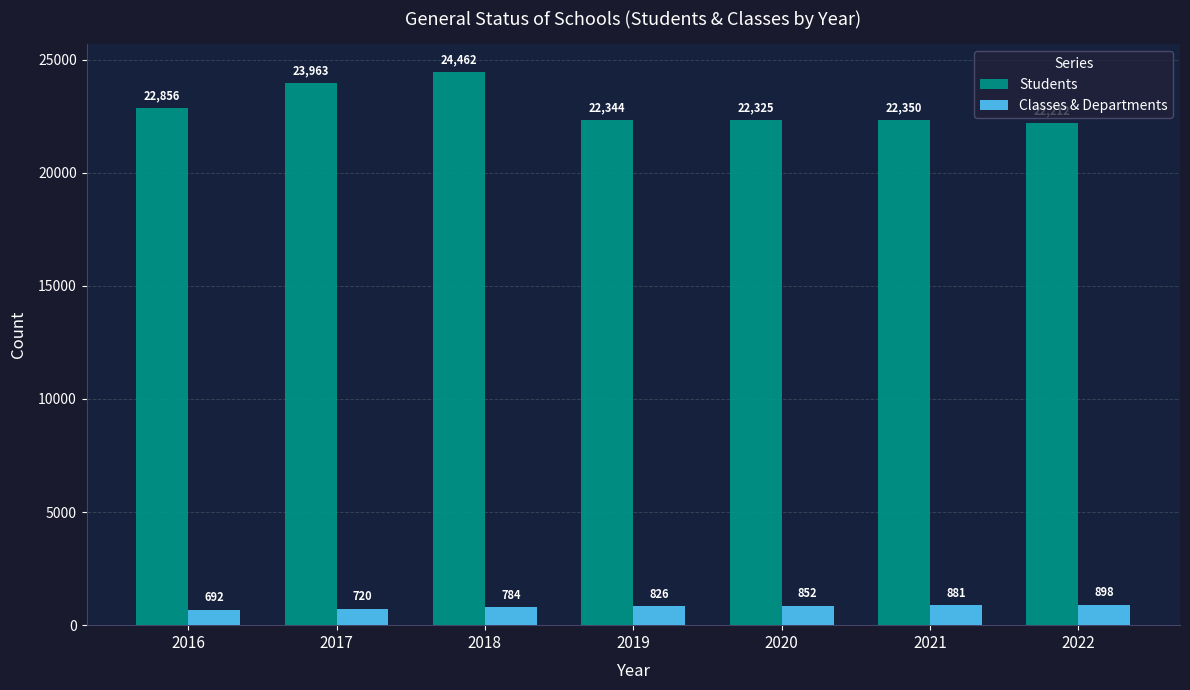

Reading right to left, list all the values displayed in this chart.

Students: 22212	22350	22325	22344	24462	23963	22856
Classes & Departments: 898	881	852	826	784	720	692